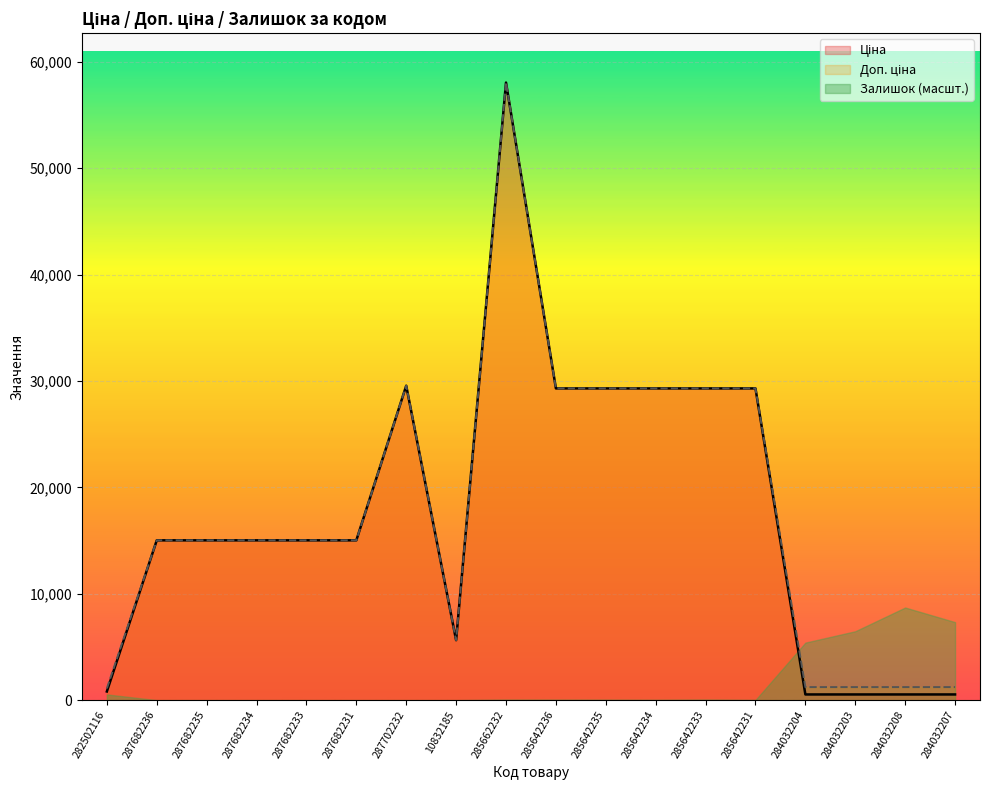

What is the difference between the maximum and second lowest values in the Ціна series?

57501.6